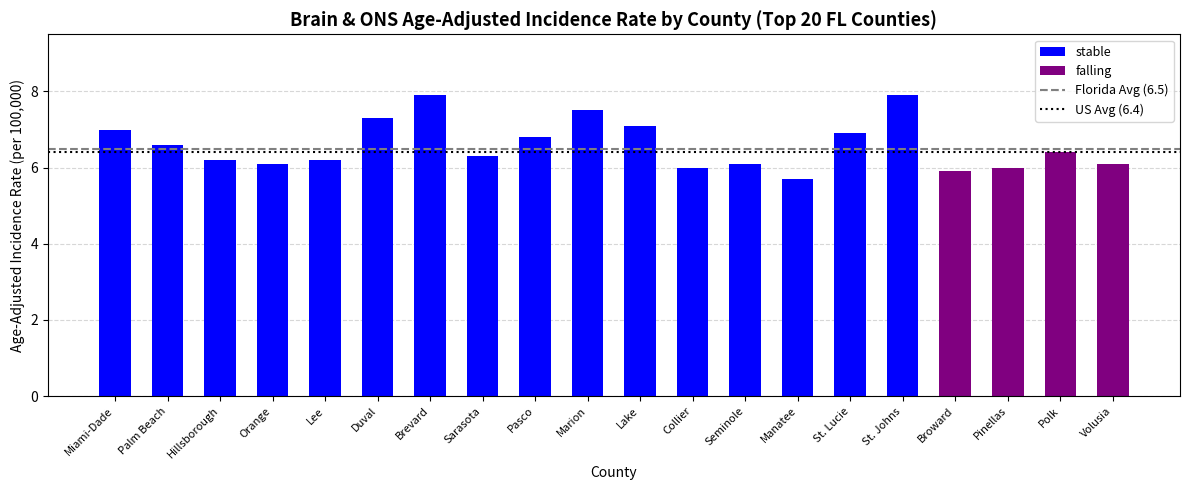

Reading right to left, list all the values displayed in this chart.

6.1	6.4	6.0	5.9	7.9	6.9	5.7	6.1	6.0	7.1	7.5	6.8	6.3	7.9	7.3	6.2	6.1	6.2	6.6	7.0